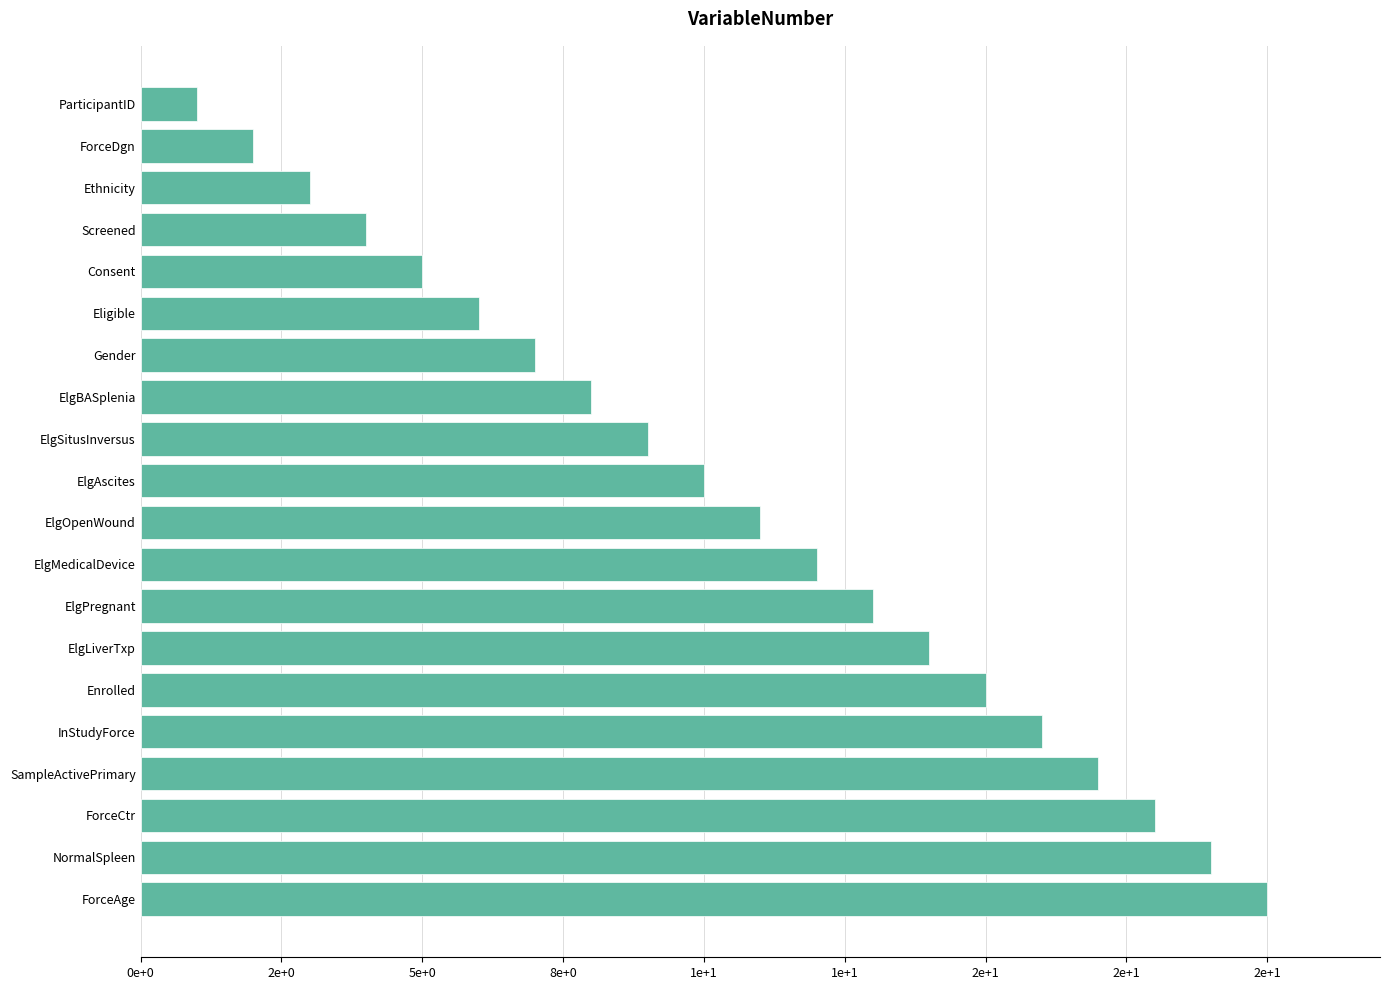

At which label is the value closest to 10?

ElgAscites